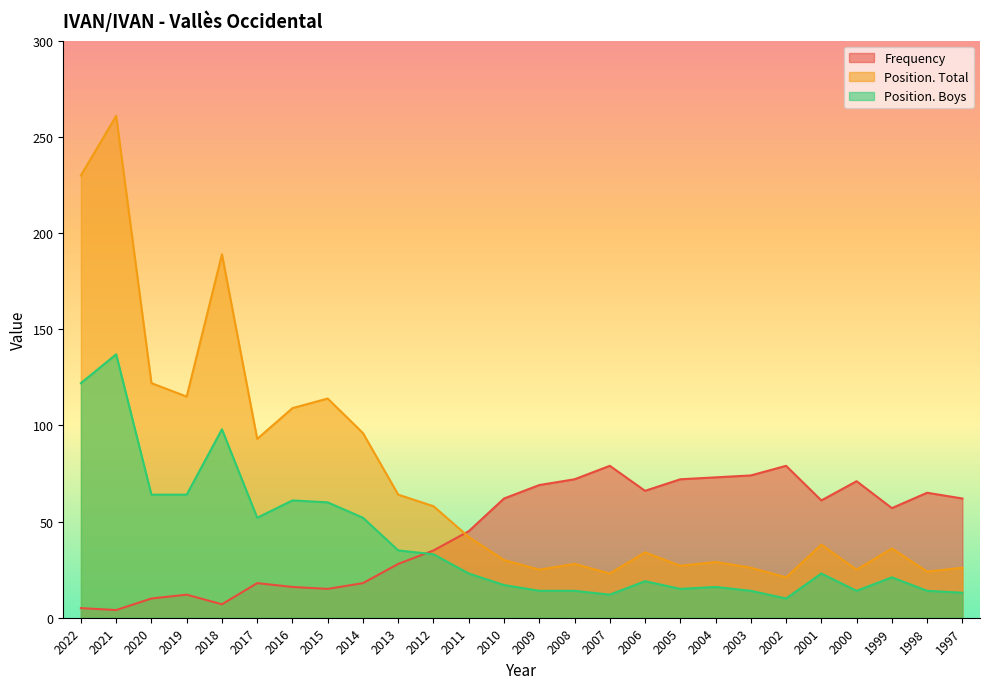

How many times do Position. Boys and Frequency cross each other?

1